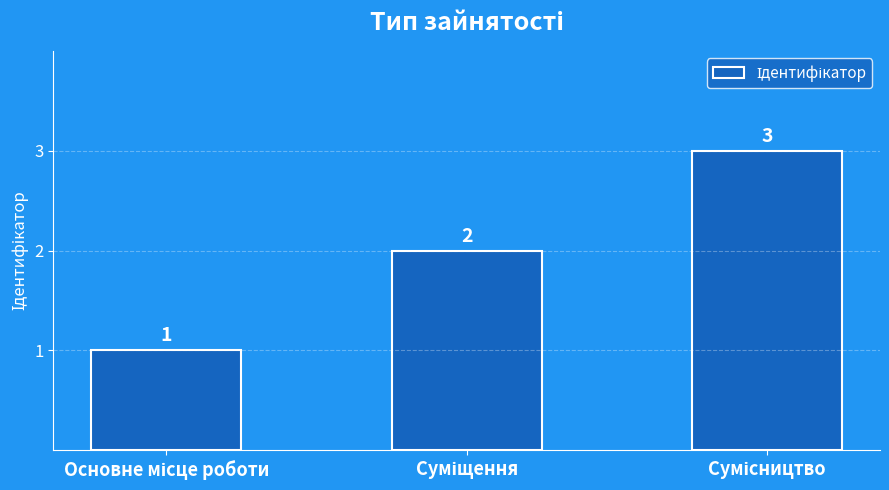

Reading right to left, list all the values displayed in this chart.

3	2	1